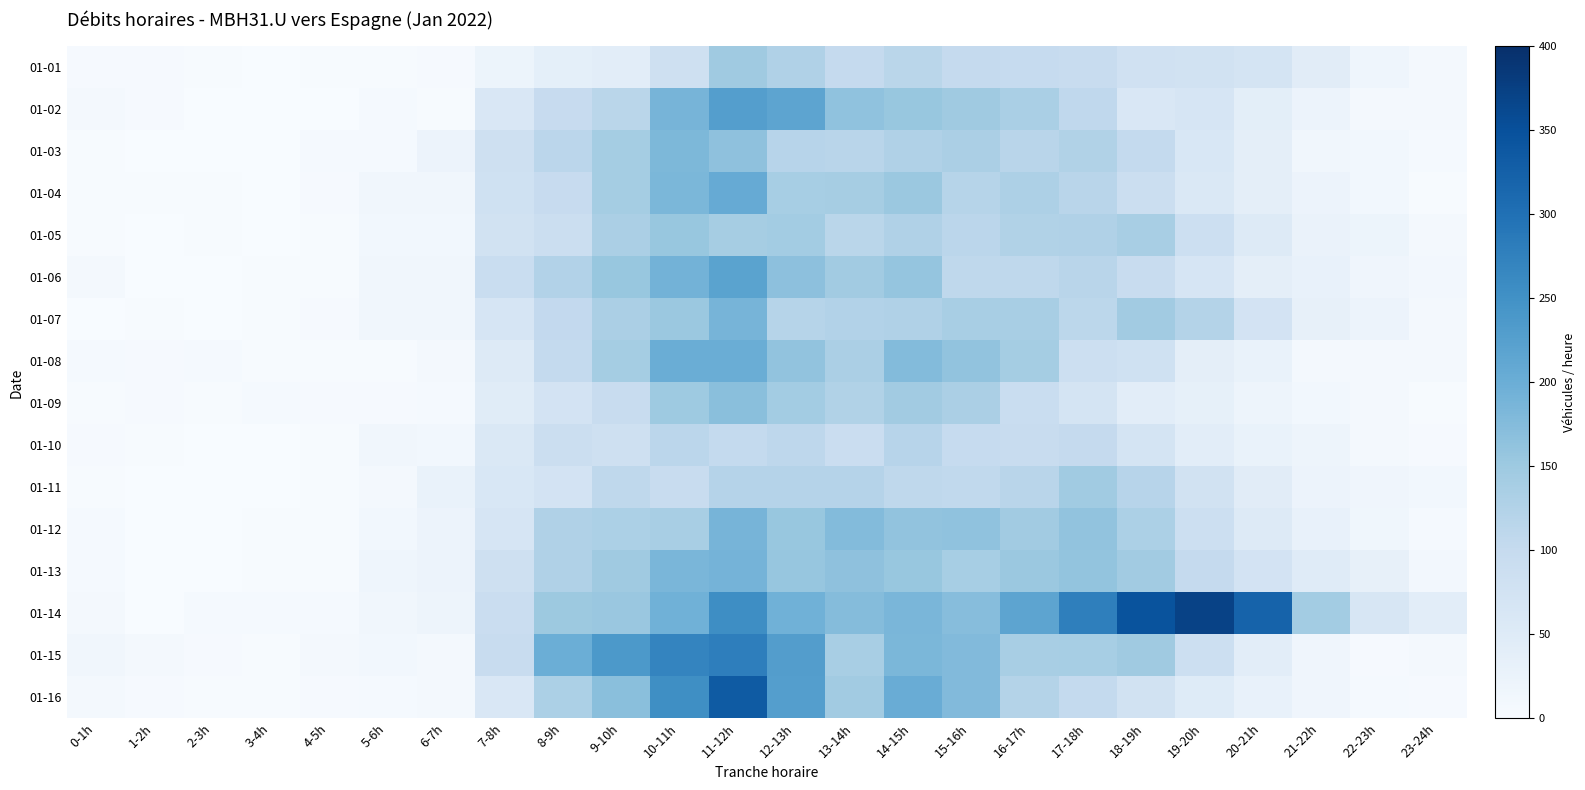

Reading left to right, list all the values displayed in this chart.

01-01: 0-1h=4	1-2h=4	2-3h=2	3-4h=1	4-5h=3	5-6h=2	6-7h=4	7-8h=21	8-9h=36	9-10h=42	10-11h=84	11-12h=147	12-13h=127	13-14h=100	14-15h=115	15-16h=100	16-17h=99	17-18h=95	18-19h=79	19-20h=75	20-21h=69	21-22h=45	22-23h=18	23-24h=7
01-02: 0-1h=8	1-2h=4	2-3h=1	3-4h=1	4-5h=0	5-6h=5	6-7h=3	7-8h=60	8-9h=98	9-10h=115	10-11h=188	11-12h=227	12-13h=216	13-14h=164	14-15h=156	15-16h=148	16-17h=135	17-18h=107	18-19h=60	19-20h=66	20-21h=40	21-22h=23	22-23h=8	23-24h=9
01-03: 0-1h=3	1-2h=1	2-3h=0	3-4h=1	4-5h=5	5-6h=6	6-7h=22	7-8h=82	8-9h=114	9-10h=141	10-11h=182	11-12h=165	12-13h=118	13-14h=116	14-15h=127	15-16h=134	16-17h=116	17-18h=126	18-19h=103	19-20h=62	20-21h=38	21-22h=13	22-23h=11	23-24h=6
01-04: 0-1h=3	1-2h=2	2-3h=2	3-4h=0	4-5h=4	5-6h=13	6-7h=13	7-8h=81	8-9h=98	9-10h=142	10-11h=184	11-12h=205	12-13h=138	13-14h=140	14-15h=152	15-16h=119	16-17h=131	17-18h=116	18-19h=88	19-20h=59	20-21h=38	21-22h=22	22-23h=11	23-24h=2
01-05: 0-1h=2	1-2h=1	2-3h=2	3-4h=0	4-5h=3	5-6h=11	6-7h=11	7-8h=78	8-9h=89	9-10h=134	10-11h=155	11-12h=140	12-13h=143	13-14h=115	14-15h=127	15-16h=114	16-17h=126	17-18h=128	18-19h=137	19-20h=86	20-21h=53	21-22h=25	22-23h=21	23-24h=8
01-06: 0-1h=7	1-2h=1	2-3h=1	3-4h=2	4-5h=3	5-6h=14	6-7h=14	7-8h=93	8-9h=124	9-10h=155	10-11h=192	11-12h=219	12-13h=167	13-14h=144	14-15h=159	15-16h=109	16-17h=108	17-18h=116	18-19h=95	19-20h=67	20-21h=39	21-22h=31	22-23h=17	23-24h=10
01-07: 0-1h=1	1-2h=3	2-3h=1	3-4h=3	4-5h=4	5-6h=13	6-7h=13	7-8h=67	8-9h=104	9-10h=134	10-11h=153	11-12h=188	12-13h=119	13-14h=124	14-15h=127	15-16h=136	16-17h=137	17-18h=112	18-19h=145	19-20h=123	20-21h=72	21-22h=32	22-23h=23	23-24h=9
01-08: 0-1h=6	1-2h=4	2-3h=5	3-4h=2	4-5h=2	5-6h=2	6-7h=7	7-8h=51	8-9h=103	9-10h=141	10-11h=200	11-12h=200	12-13h=162	13-14h=133	14-15h=176	15-16h=162	16-17h=141	17-18h=87	18-19h=81	19-20h=38	20-21h=28	21-22h=7	22-23h=9	23-24h=8
01-09: 0-1h=3	1-2h=4	2-3h=3	3-4h=5	4-5h=4	5-6h=4	6-7h=6	7-8h=46	8-9h=72	9-10h=95	10-11h=149	11-12h=170	12-13h=143	13-14h=125	14-15h=144	15-16h=134	16-17h=93	17-18h=69	18-19h=41	19-20h=33	20-21h=20	21-22h=11	22-23h=8	23-24h=3
01-10: 0-1h=4	1-2h=2	2-3h=0	3-4h=1	4-5h=2	5-6h=13	6-7h=12	7-8h=57	8-9h=89	9-10h=82	10-11h=114	11-12h=103	12-13h=110	13-14h=91	14-15h=118	15-16h=99	16-17h=96	17-18h=100	18-19h=70	19-20h=41	20-21h=28	21-22h=19	22-23h=7	23-24h=4
01-11: 0-1h=2	1-2h=0	2-3h=1	3-4h=1	4-5h=2	5-6h=7	6-7h=27	7-8h=62	8-9h=73	9-10h=109	10-11h=96	11-12h=121	12-13h=121	13-14h=121	14-15h=108	15-16h=105	16-17h=117	17-18h=146	18-19h=118	19-20h=78	20-21h=45	21-22h=22	22-23h=17	23-24h=12
01-12: 0-1h=6	1-2h=1	2-3h=1	3-4h=3	4-5h=2	5-6h=11	6-7h=23	7-8h=67	8-9h=128	9-10h=132	10-11h=137	11-12h=188	12-13h=156	13-14h=176	14-15h=162	15-16h=164	16-17h=144	17-18h=161	18-19h=132	19-20h=87	20-21h=52	21-22h=30	22-23h=15	23-24h=6
01-13: 0-1h=5	1-2h=1	2-3h=1	3-4h=2	4-5h=2	5-6h=18	6-7h=22	7-8h=83	8-9h=127	9-10h=147	10-11h=185	11-12h=190	12-13h=157	13-14h=165	14-15h=156	15-16h=138	16-17h=153	17-18h=160	18-19h=144	19-20h=101	20-21h=72	21-22h=47	22-23h=32	23-24h=10
01-14: 0-1h=7	1-2h=1	2-3h=6	3-4h=5	4-5h=5	5-6h=13	6-7h=19	7-8h=92	8-9h=151	9-10h=154	10-11h=195	11-12h=256	12-13h=194	13-14h=174	14-15h=185	15-16h=172	16-17h=216	17-18h=278	18-19h=346	19-20h=371	20-21h=321	21-22h=143	22-23h=63	23-24h=41
01-15: 0-1h=14	1-2h=8	2-3h=4	3-4h=3	4-5h=9	5-6h=11	6-7h=9	7-8h=95	8-9h=199	9-10h=237	10-11h=269	11-12h=279	12-13h=229	13-14h=137	14-15h=184	15-16h=178	16-17h=136	17-18h=138	18-19h=147	19-20h=87	20-21h=41	21-22h=16	22-23h=4	23-24h=7
01-16: 0-1h=7	1-2h=4	2-3h=2	3-4h=2	4-5h=4	5-6h=6	6-7h=7	7-8h=60	8-9h=132	9-10h=170	10-11h=254	11-12h=333	12-13h=228	13-14h=144	14-15h=202	15-16h=177	16-17h=123	17-18h=103	18-19h=76	19-20h=49	20-21h=30	21-22h=16	22-23h=5	23-24h=4